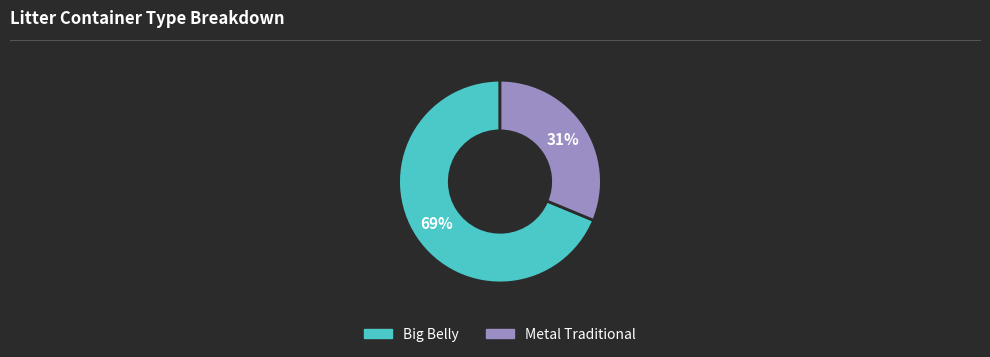

Which slice represents more than half of the pie?

Big Belly